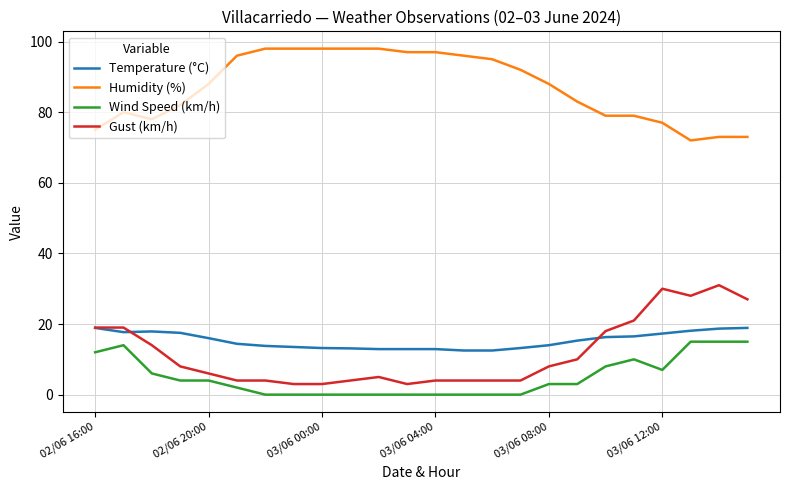

True or false: Humidity (%) and Temperature (°C) intersect in this chart.

False